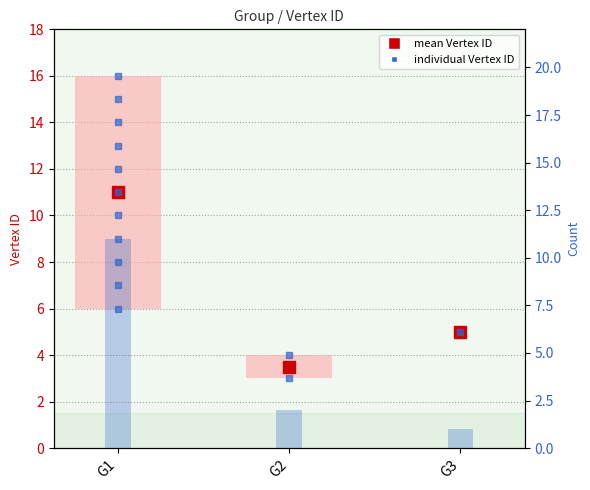

What is the smallest value displayed?

1